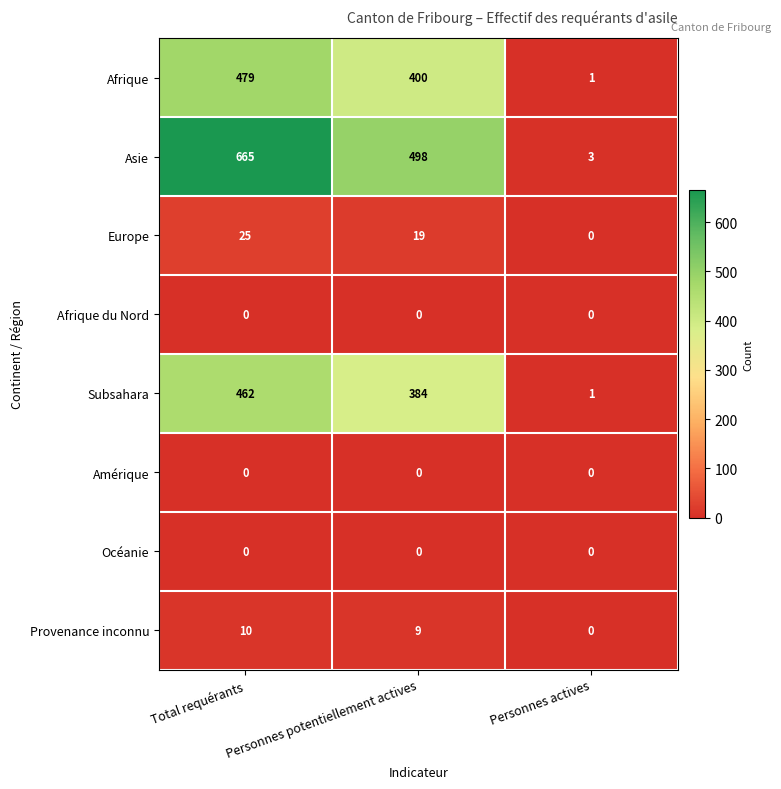

Where does the Provenance inconnu series first go above 9?

Total requérants